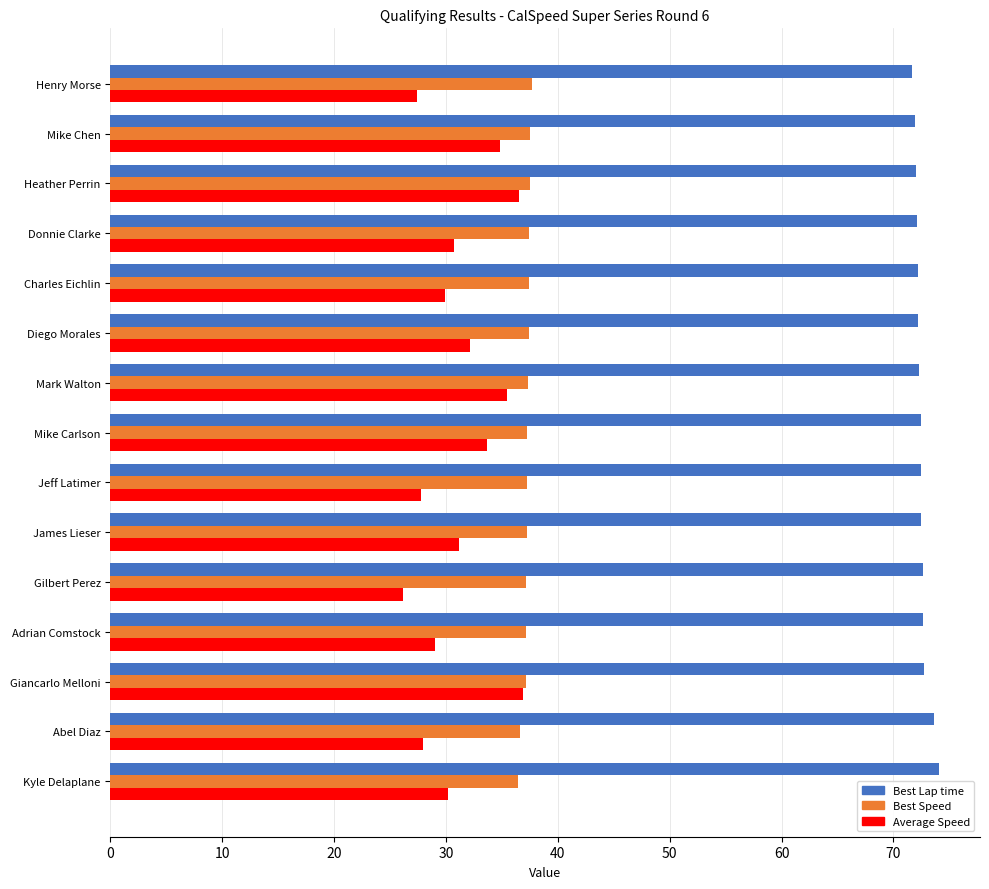

What is the difference between the highest and lowest values at Abel Diaz?

45.7